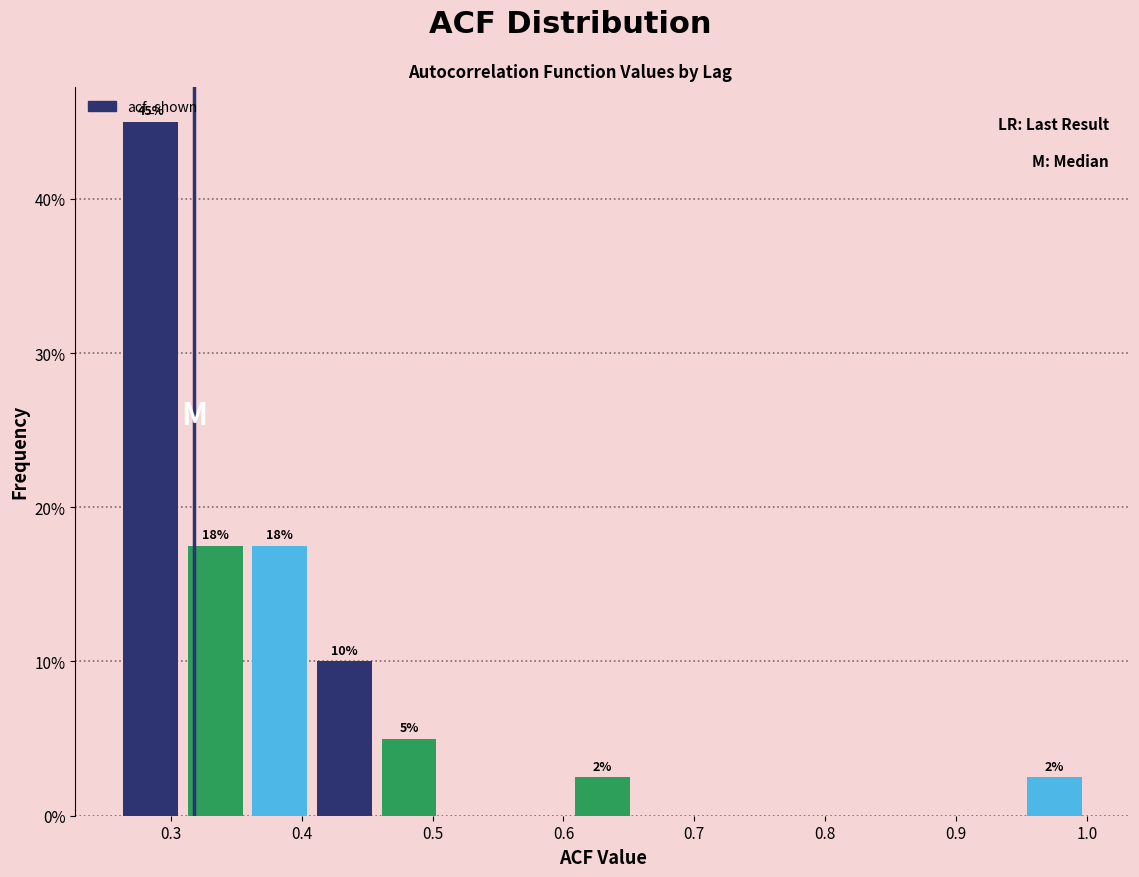

Over which range of the x-axis is the bar tallest?

0.26 to 0.31